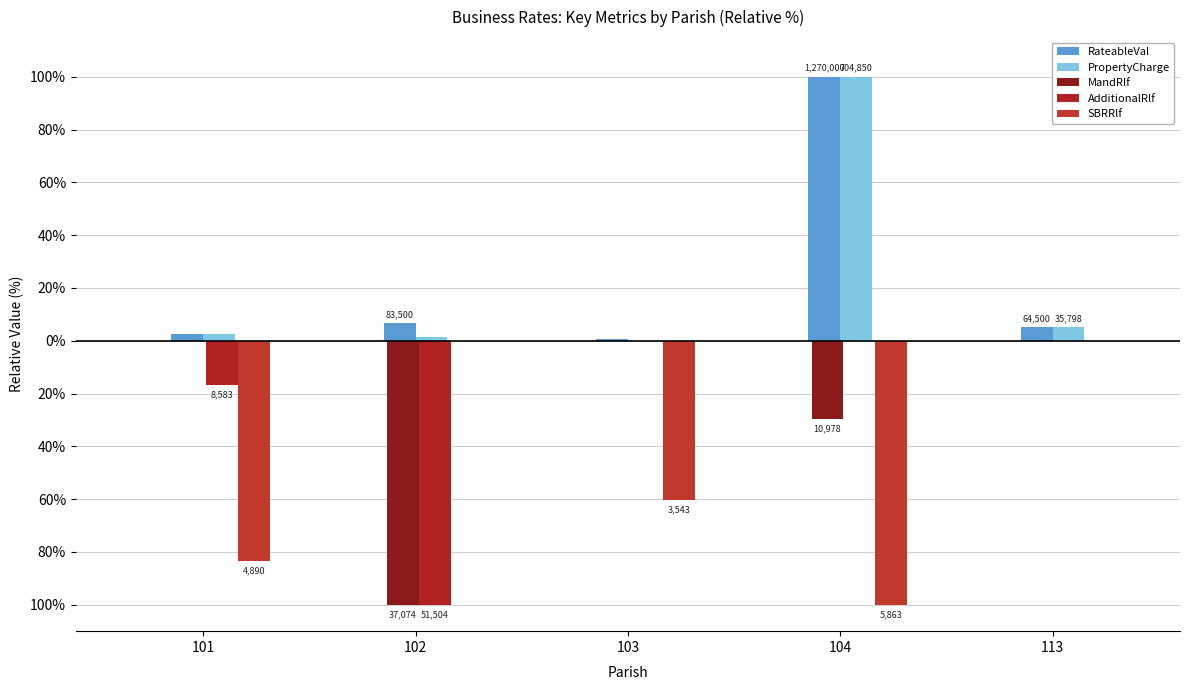

What is the approximate value of SBRRlf at 104?

-100.0